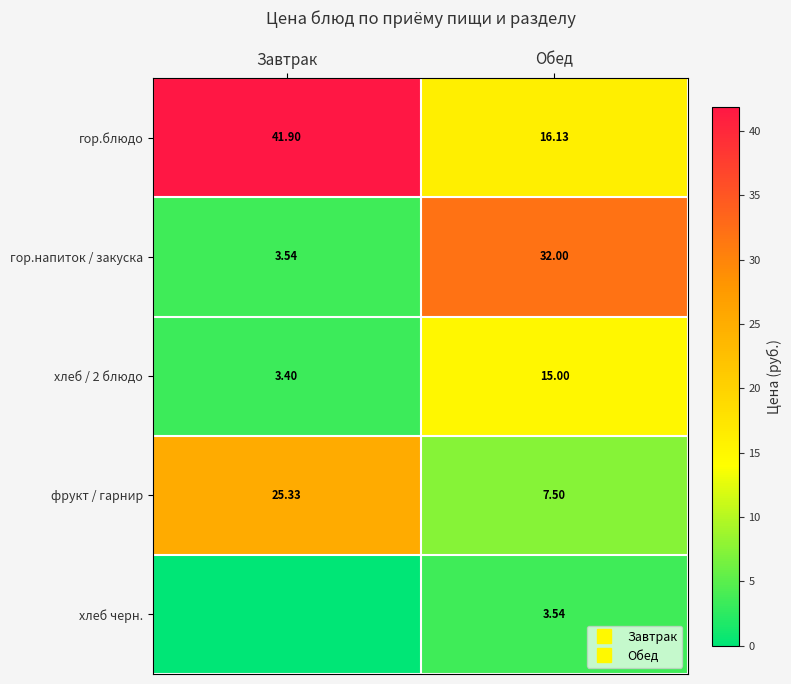

Is the value of гор.напиток / закуска at Завтрак greater than the value of гор.блюдо at Завтрак?

No